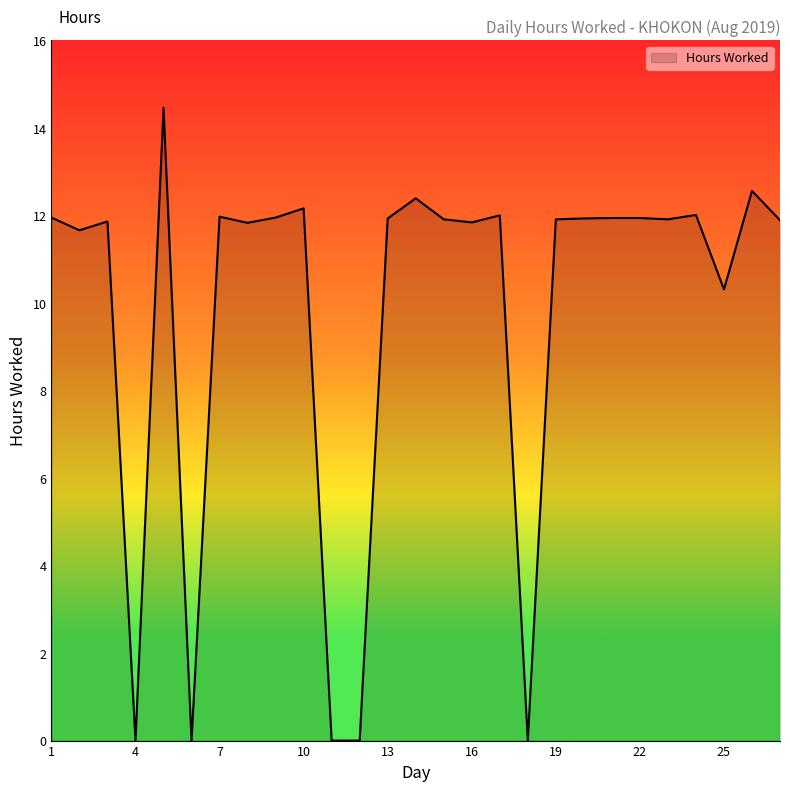

What is the difference between the maximum and minimum values?

14.5